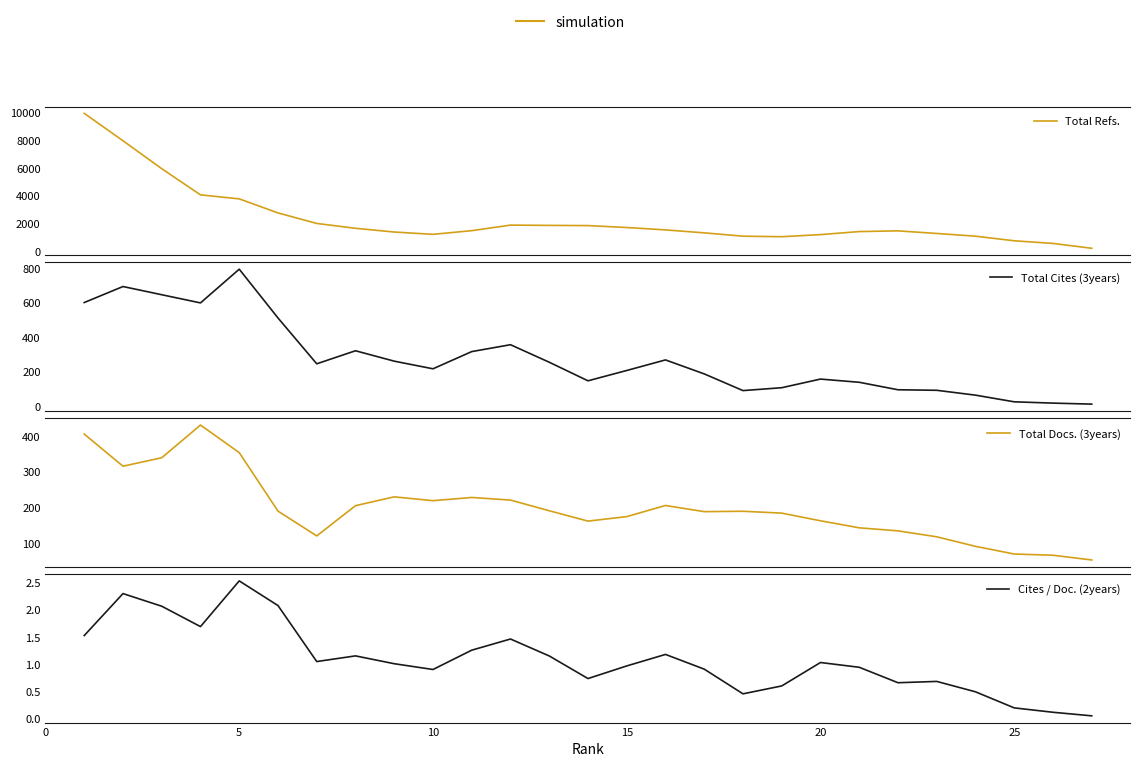

Between 0 and 24, which series saw the biggest shift?

Total Refs.